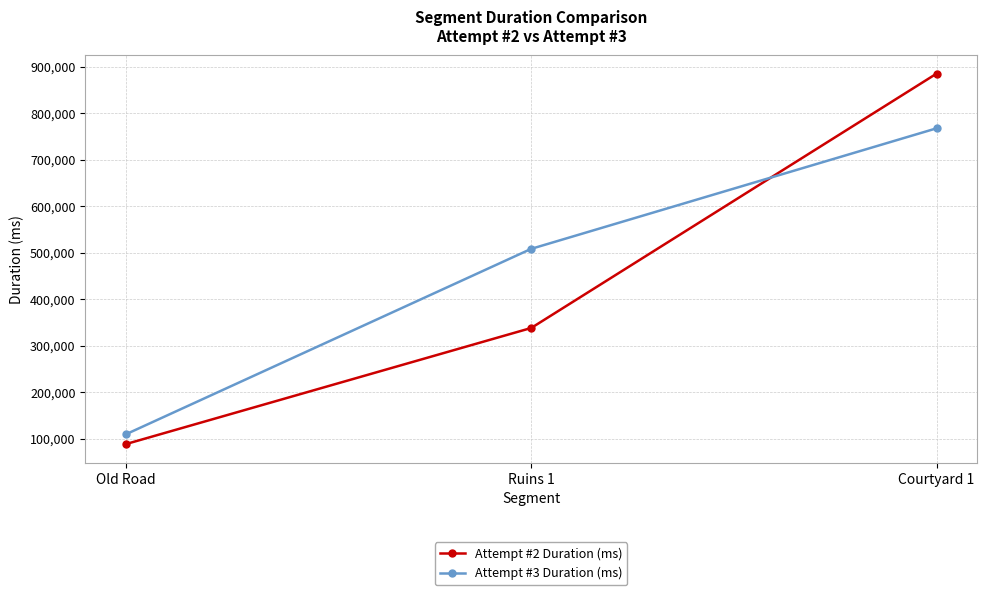

Rank the series at Old Road from highest to lowest value.

Attempt #3 Duration (ms), Attempt #2 Duration (ms)